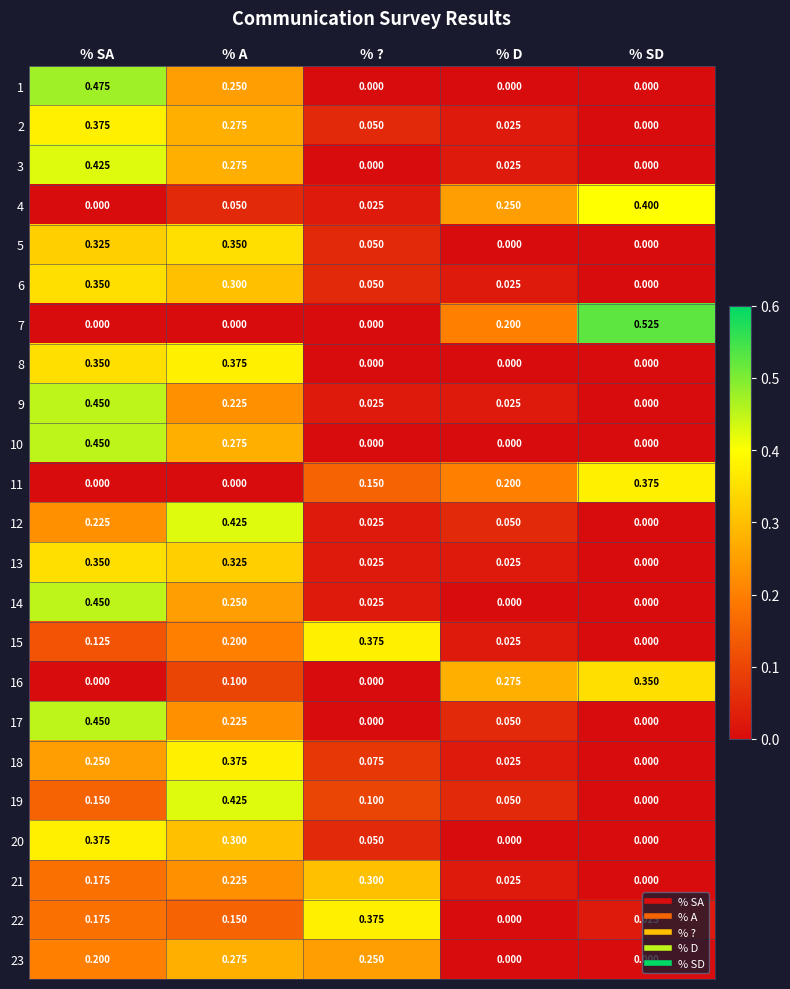

Which category has the highest value in the 2 series?

% SA